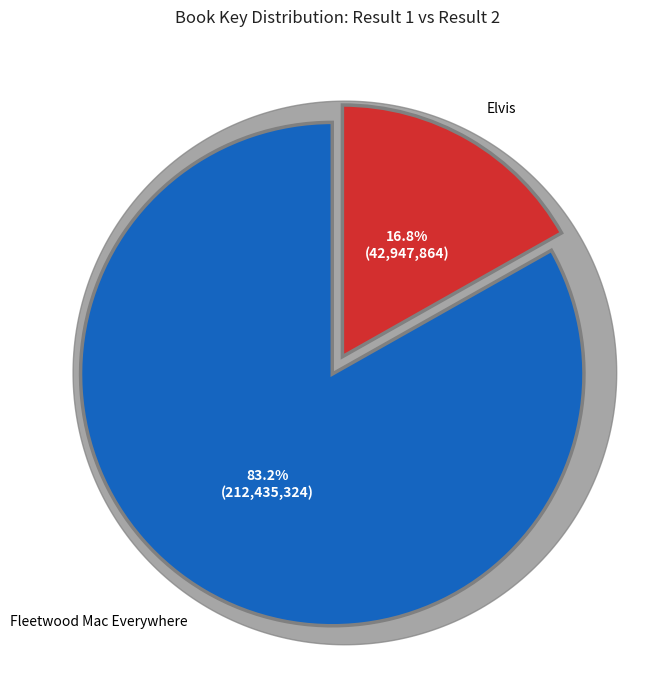

What is the change in value from Fleetwood Mac Everywhere to Elvis?

-169487460